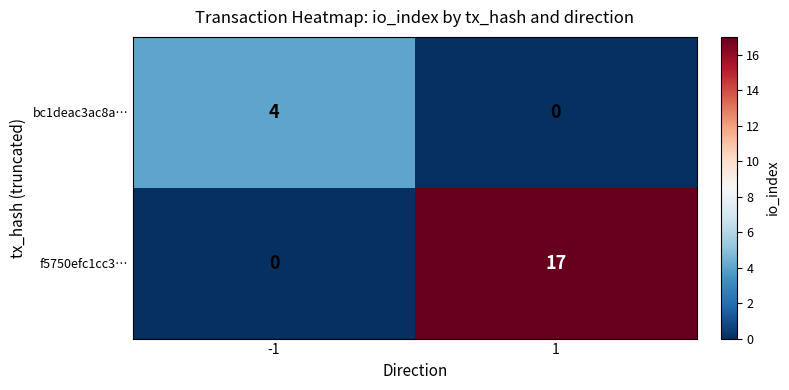

At how many categories does at least one series exceed 2?

2